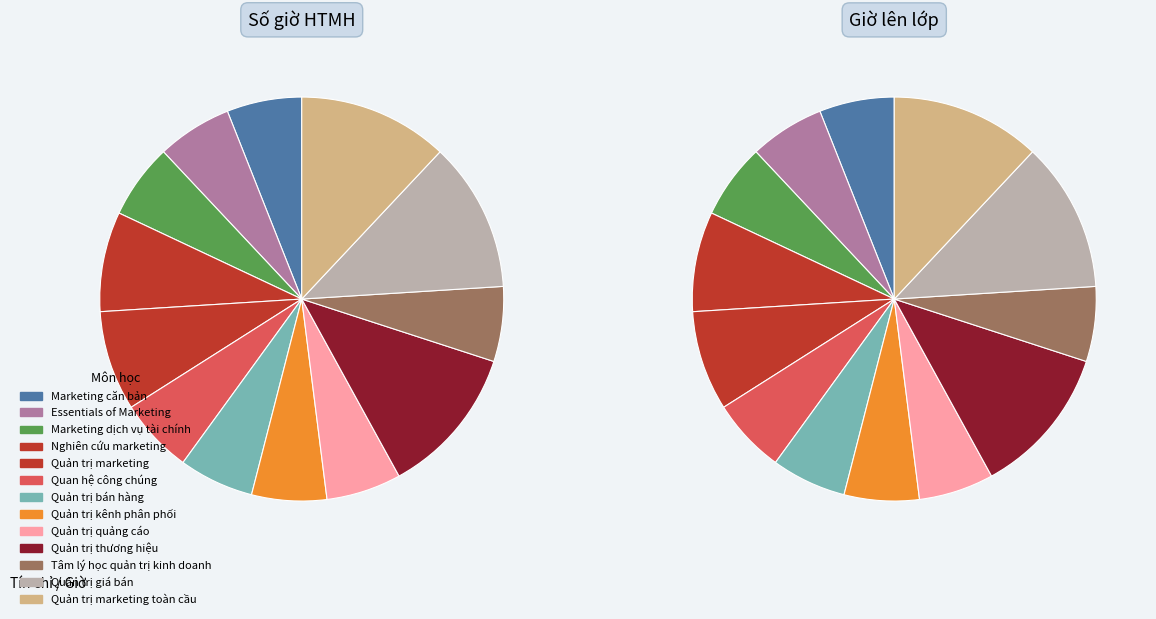

What is the change in value from Nghiên cứu marketing to Quản trị thương hiệu?

+10